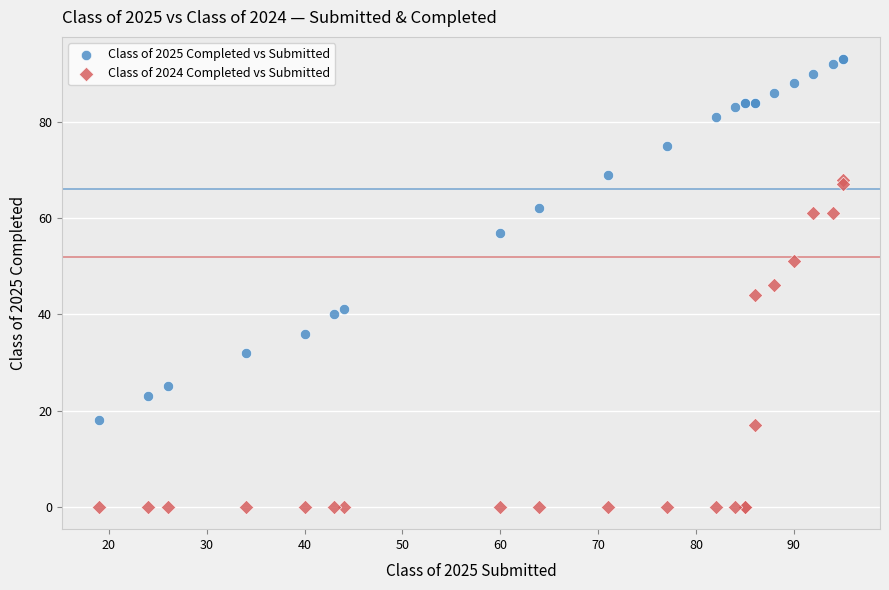

Which series contains the highest Y value?

Class of 2025 Completed vs Submitted